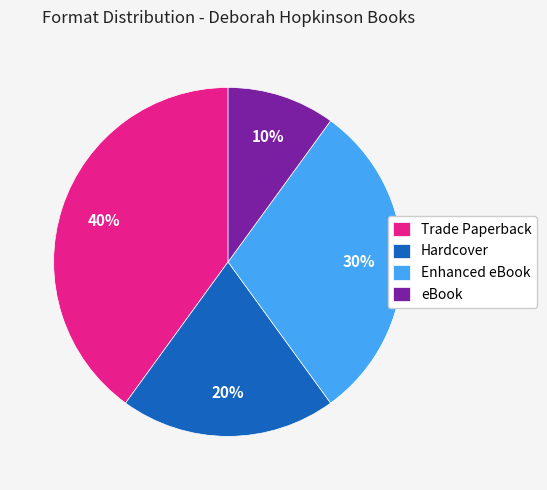

How many slices are in this pie chart?

4